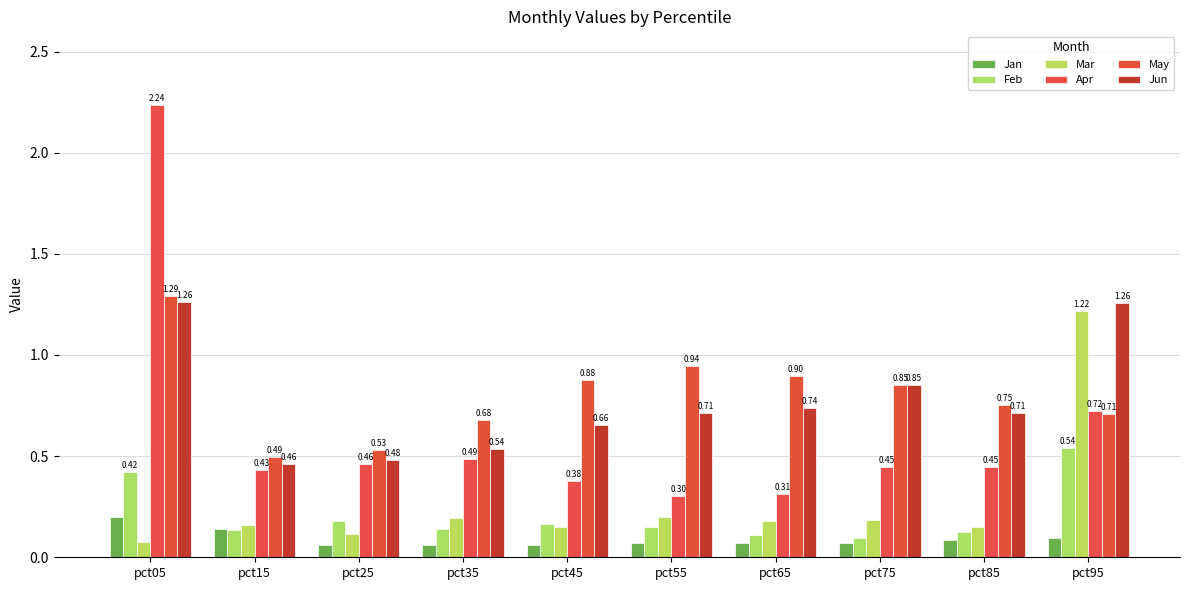

Reading right to left, list all the values displayed in this chart.

Jan: pct95=0.1	pct85=0.1	pct75=0.1	pct65=0.1	pct55=0.1	pct45=0.1	pct35=0.1	pct25=0.1	pct15=0.1	pct05=0.2
Feb: pct95=0.5	pct85=0.1	pct75=0.1	pct65=0.1	pct55=0.1	pct45=0.2	pct35=0.1	pct25=0.2	pct15=0.1	pct05=0.4
Mar: pct95=1.2	pct85=0.2	pct75=0.2	pct65=0.2	pct55=0.2	pct45=0.1	pct35=0.2	pct25=0.1	pct15=0.2	pct05=0.1
Apr: pct95=0.7	pct85=0.4	pct75=0.4	pct65=0.3	pct55=0.3	pct45=0.4	pct35=0.5	pct25=0.5	pct15=0.4	pct05=2.2
May: pct95=0.7	pct85=0.8	pct75=0.9	pct65=0.9	pct55=0.9	pct45=0.9	pct35=0.7	pct25=0.5	pct15=0.5	pct05=1.3
Jun: pct95=1.3	pct85=0.7	pct75=0.9	pct65=0.7	pct55=0.7	pct45=0.7	pct35=0.5	pct25=0.5	pct15=0.5	pct05=1.3